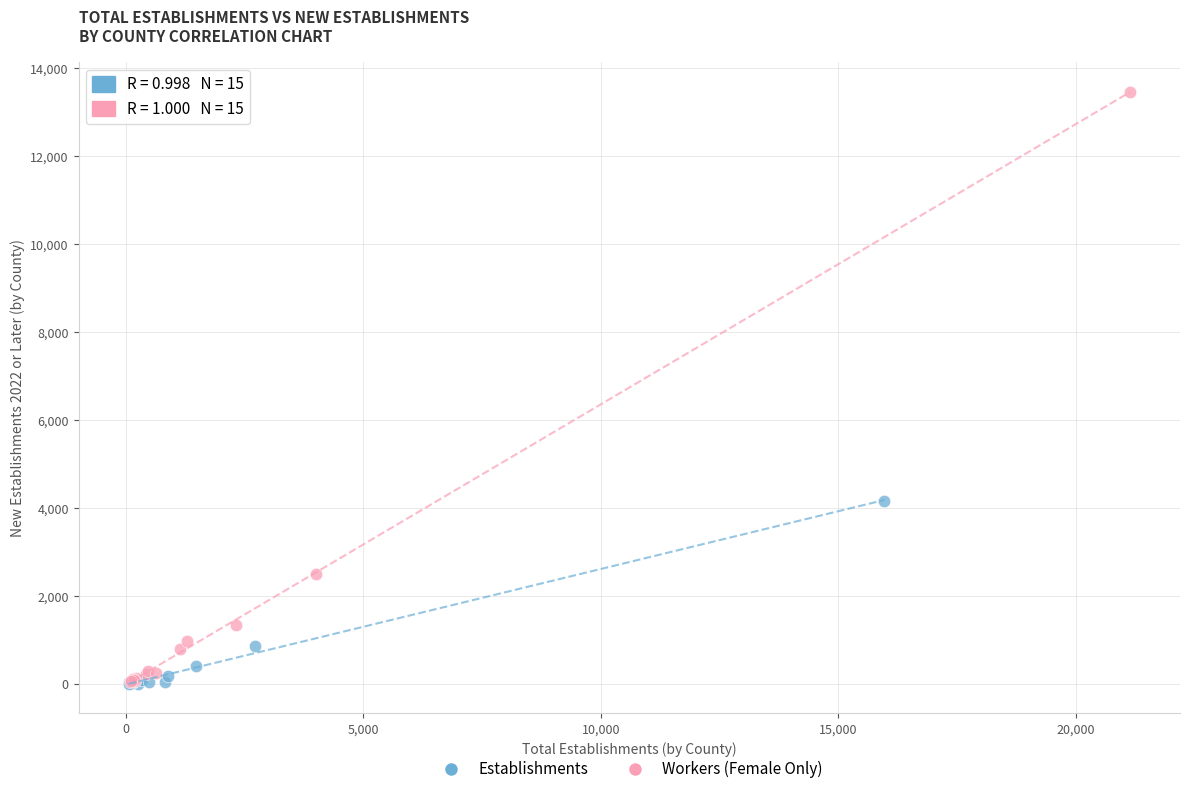

Which series contains the highest Y value?

Workers (Female Only)